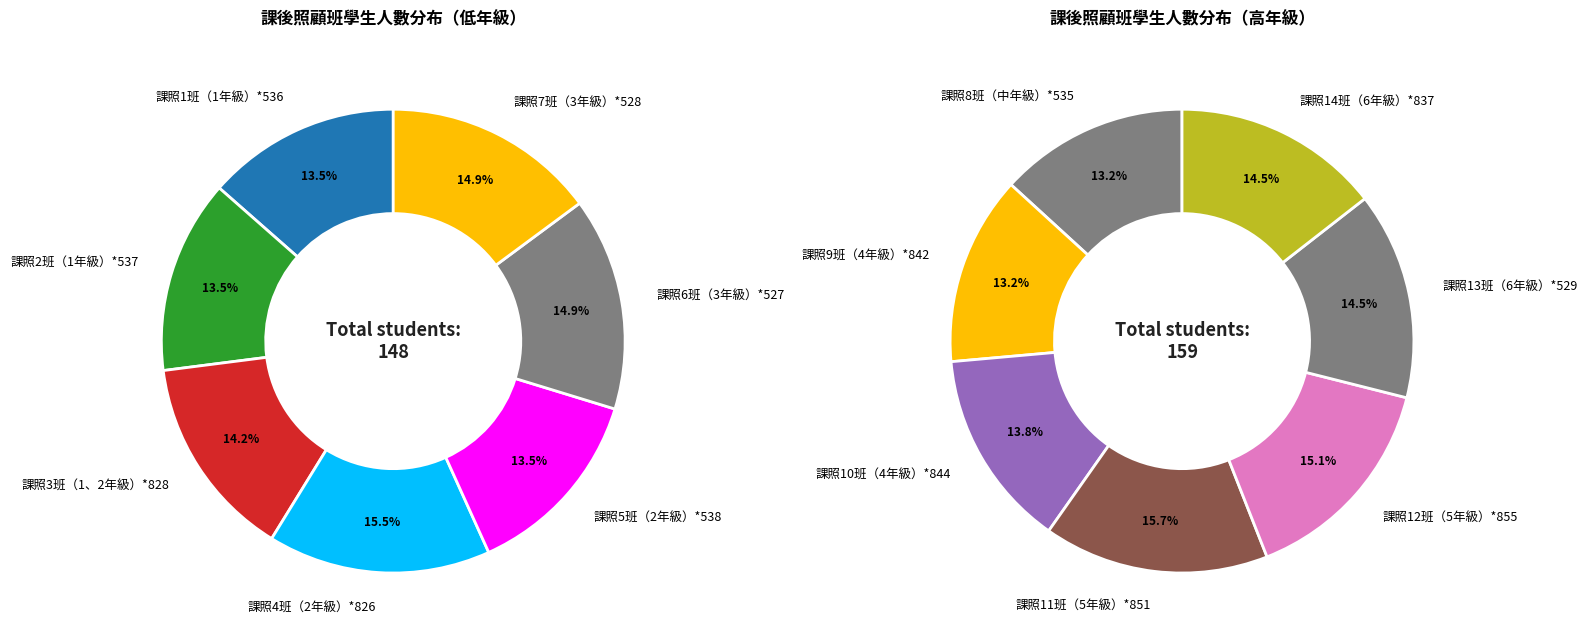

How many slices are in this pie chart?

14